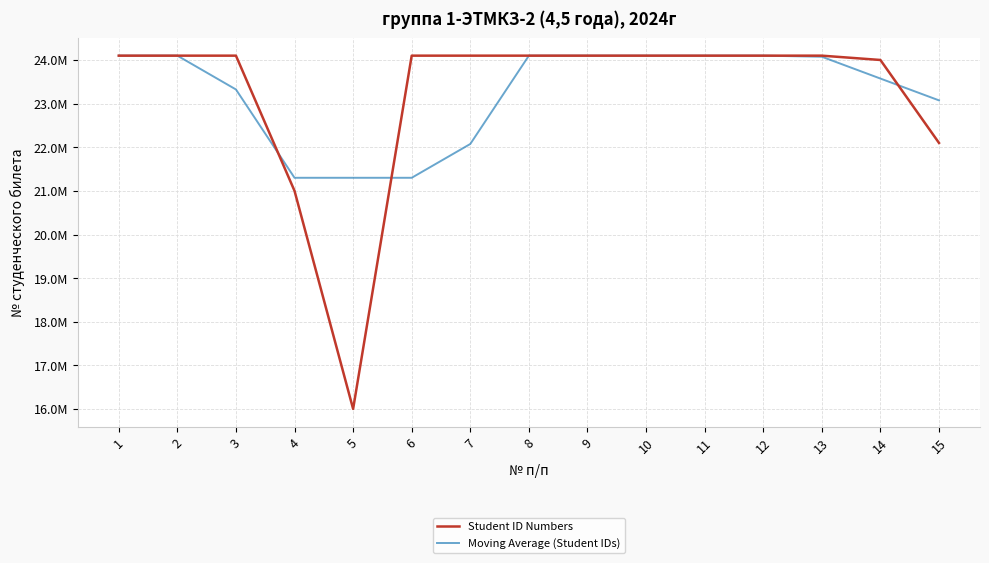

What are all the series names shown in the legend?

Student ID Numbers, Moving Average (Student IDs)